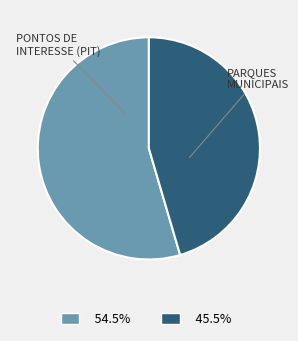

Does any single category account for the majority?

Yes